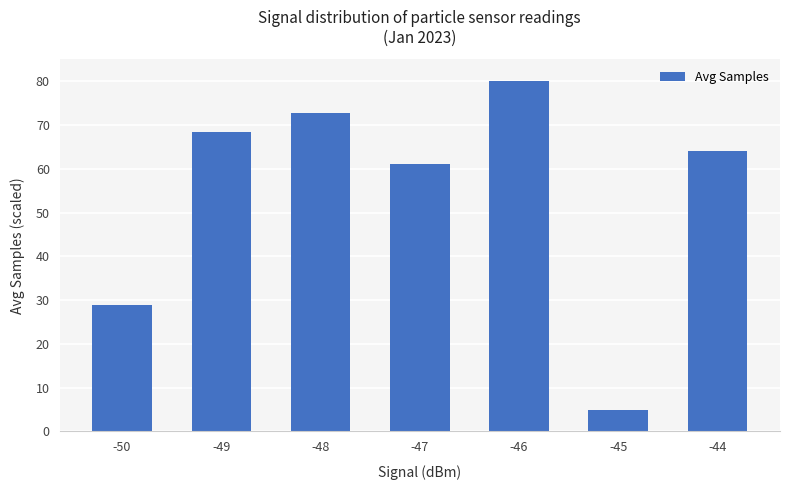

How many categories are shown in the chart?

7